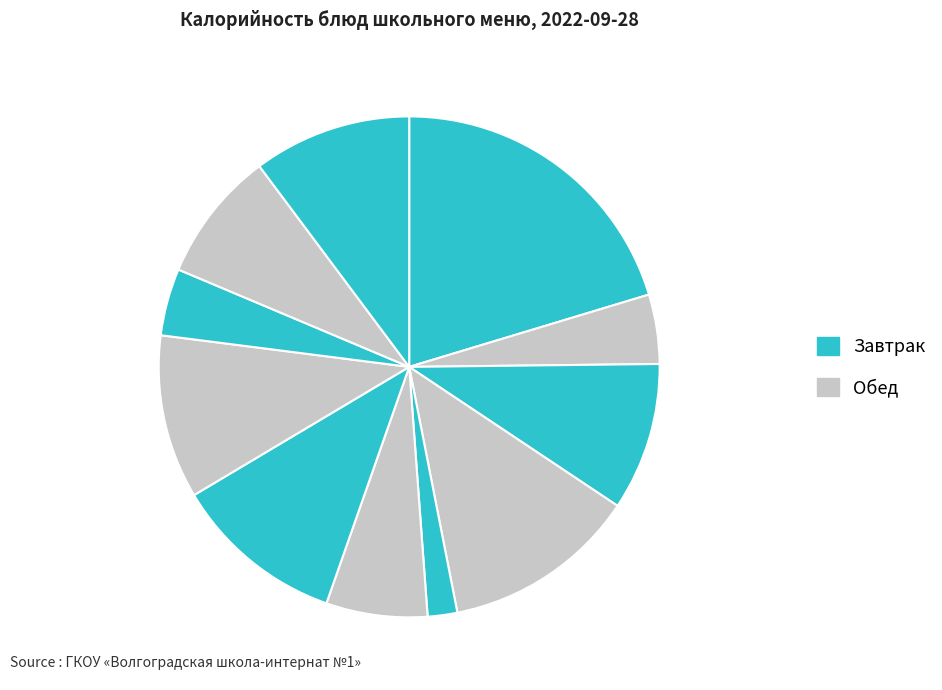

Is there any slice that represents more than half of the pie?

No